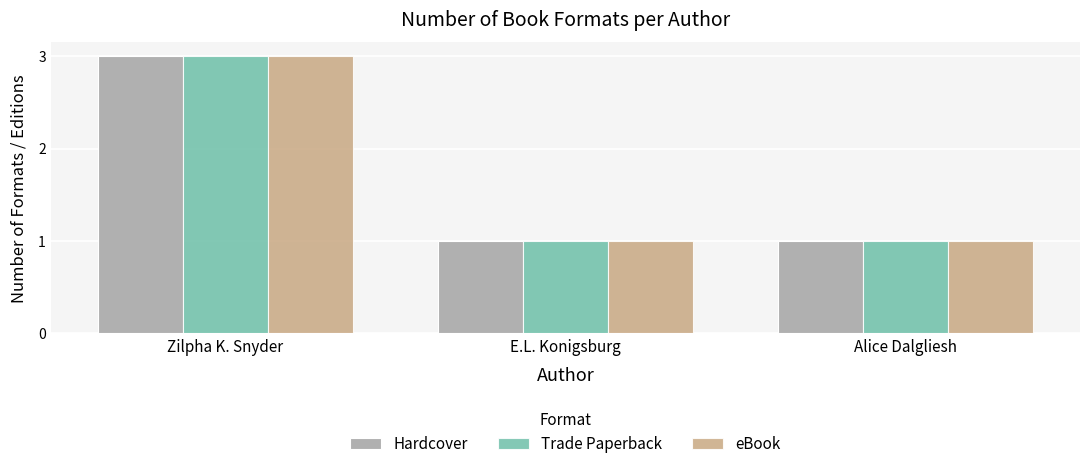

What is the total value across all series at Zilpha K. Snyder?

9